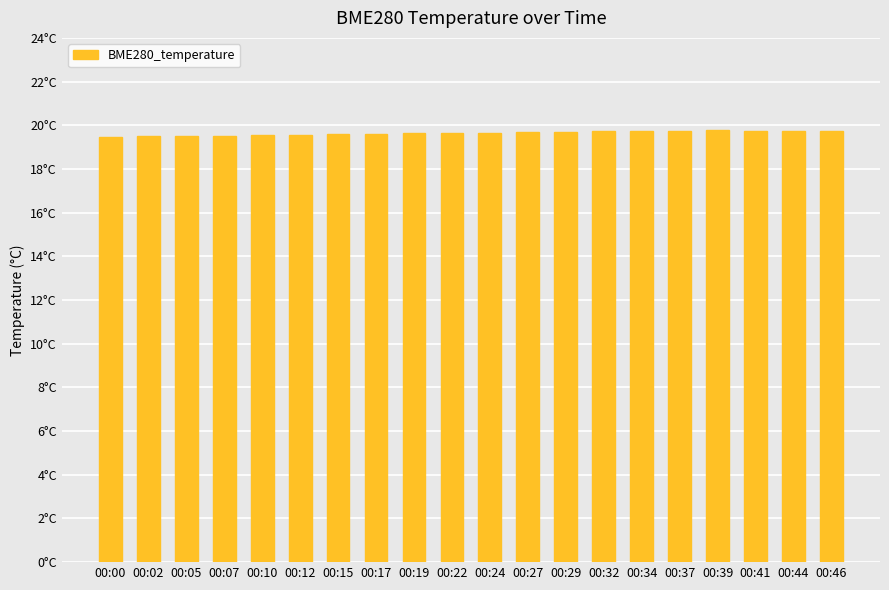

Reading left to right, list all the values displayed in this chart.

19.5	19.5	19.5	19.5	19.6	19.6	19.6	19.6	19.6	19.7	19.7	19.7	19.7	19.7	19.7	19.8	19.8	19.8	19.7	19.7